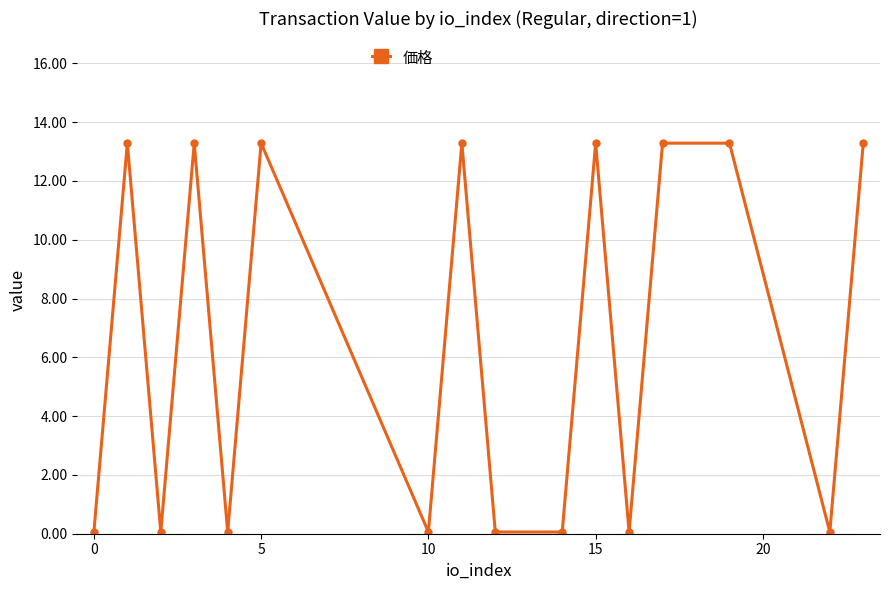

What is the sum of all values?

106.7